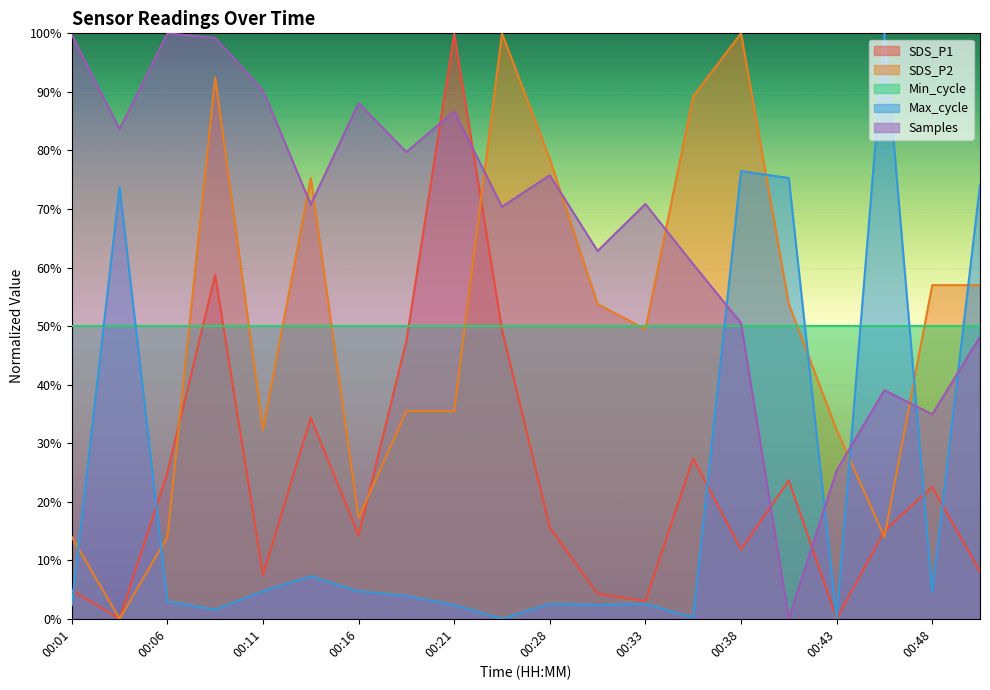

How many intersections are there between SDS_P1 and Samples?

4